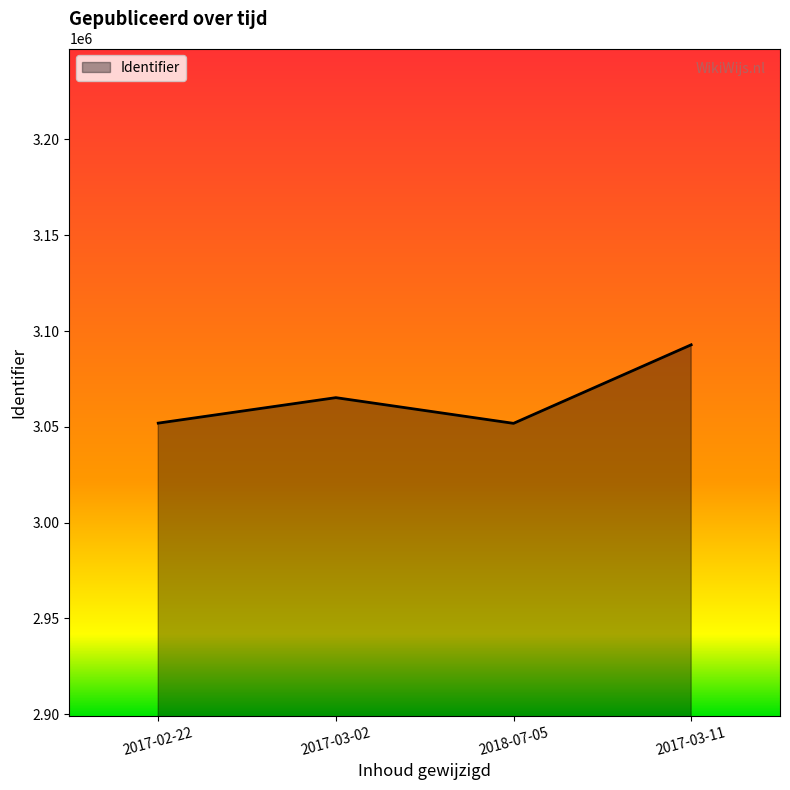

How many lines are shown in the chart?

1